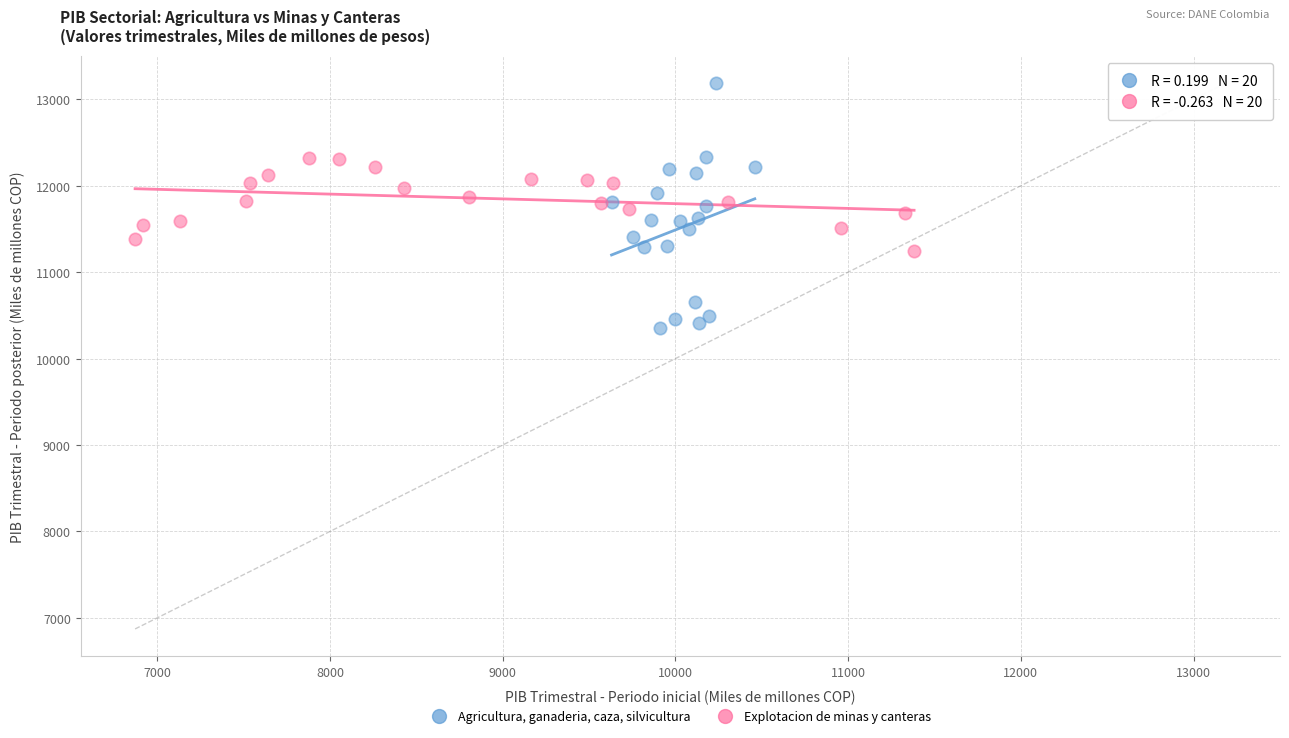

Which series contains the highest Y value?

Agricultura, ganaderia, caza, silvicultura